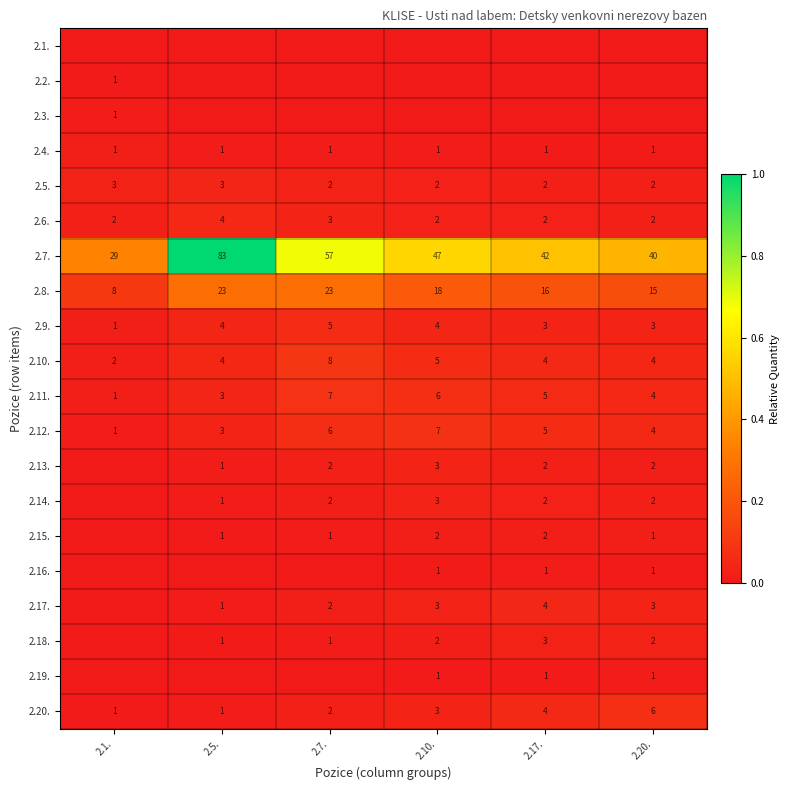

Count the number of data series in this chart.

20